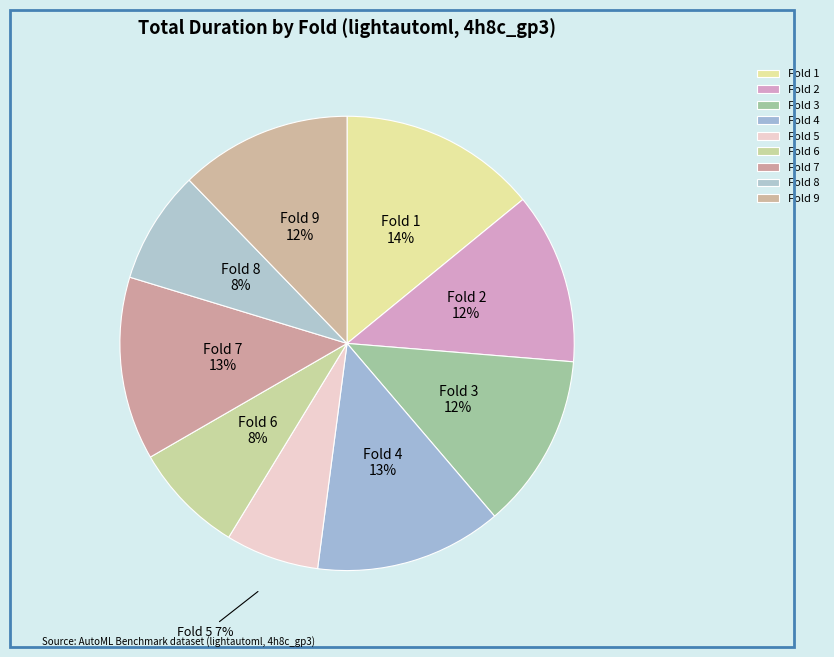

Combined, do Fold 1 and Fold 8 account for over 50%?

No